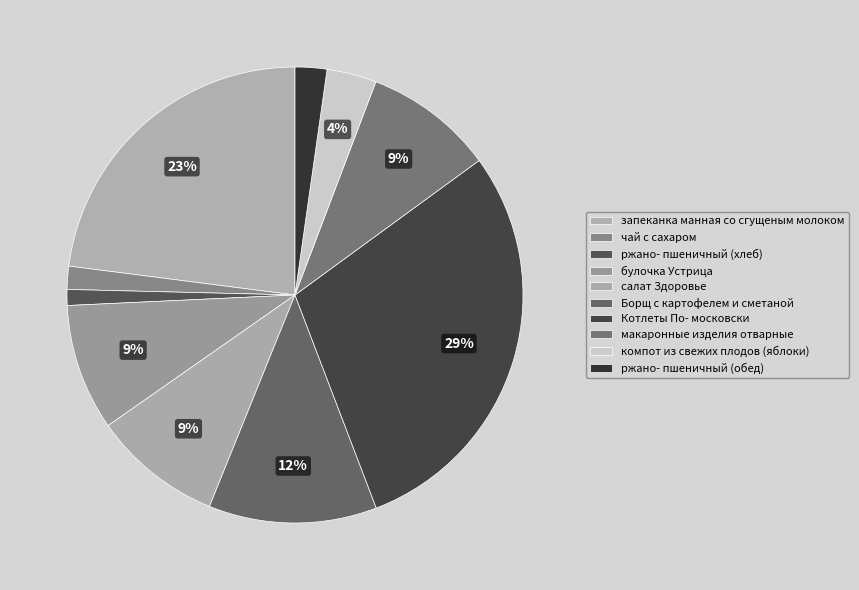

Is there a majority slice in this chart?

No